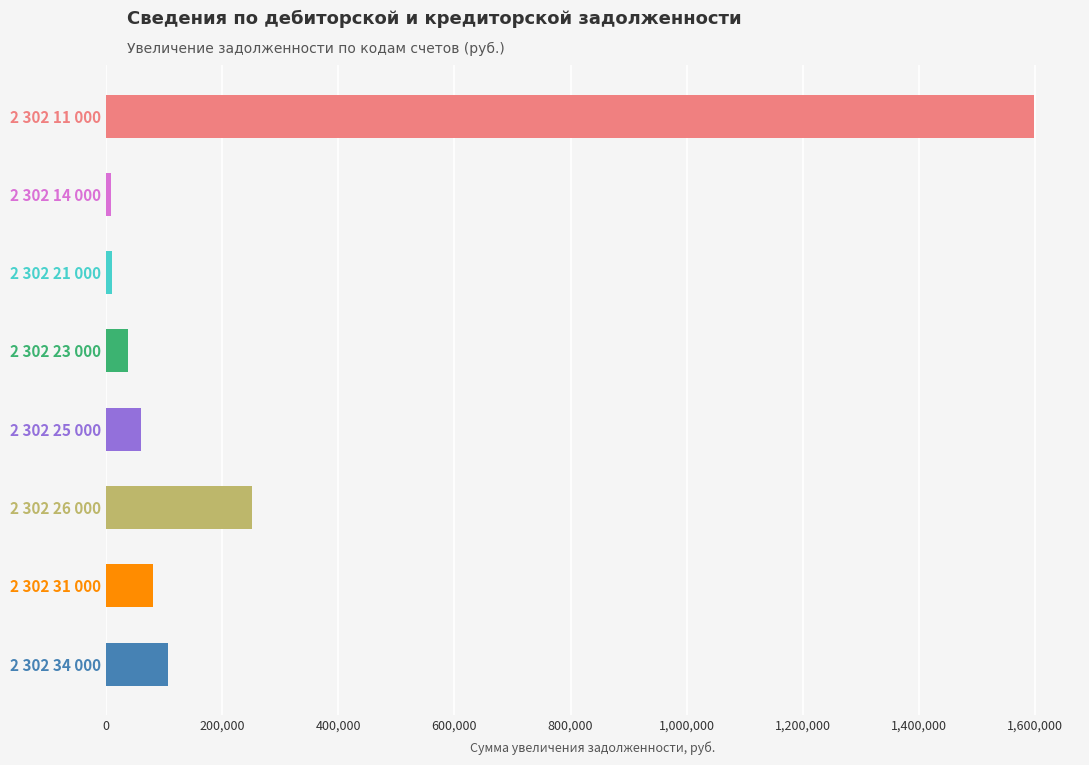

Is it true that the value at 2 302 26 000 is 412548.4?

False